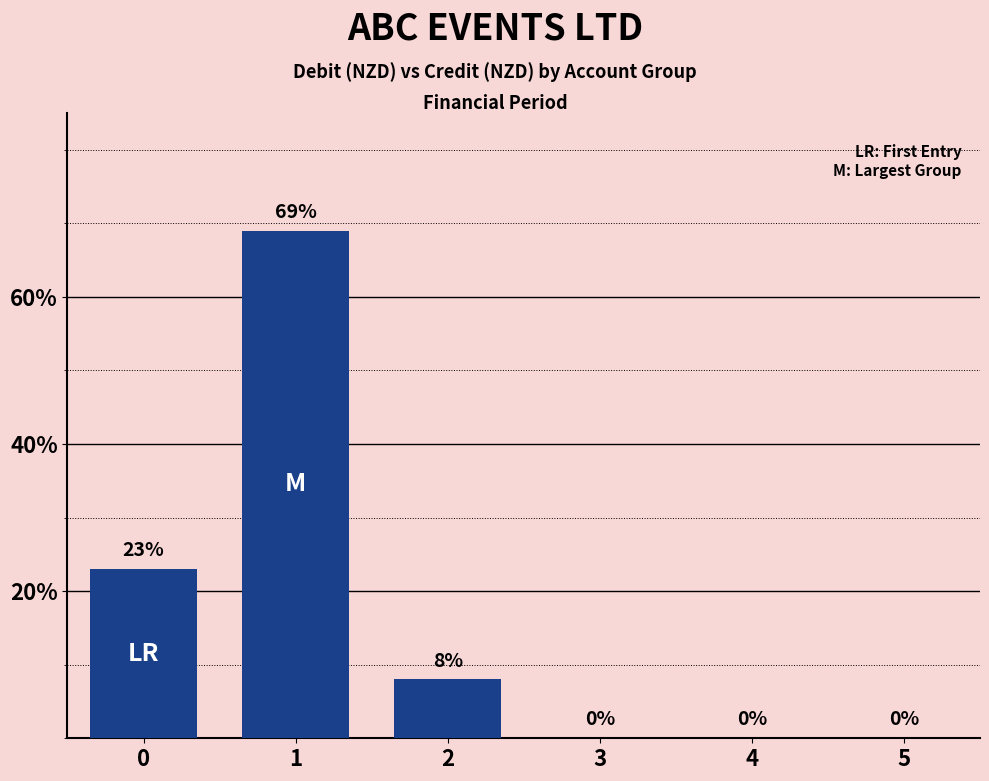

What is the change in value from 1 to 5?

-69